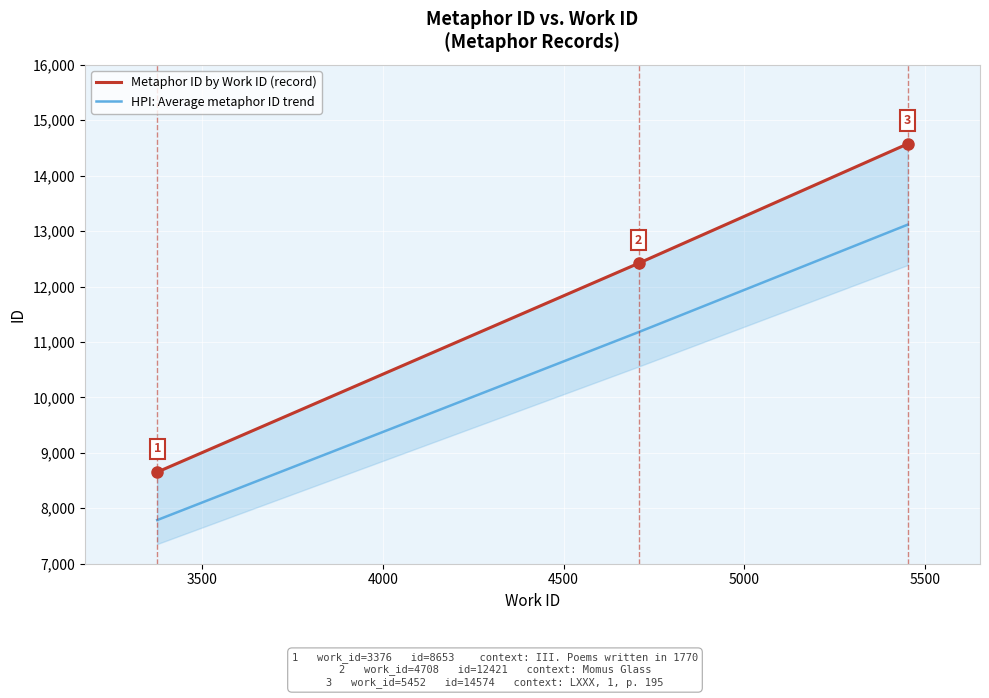

How many values are between 8653 and 14574?

3